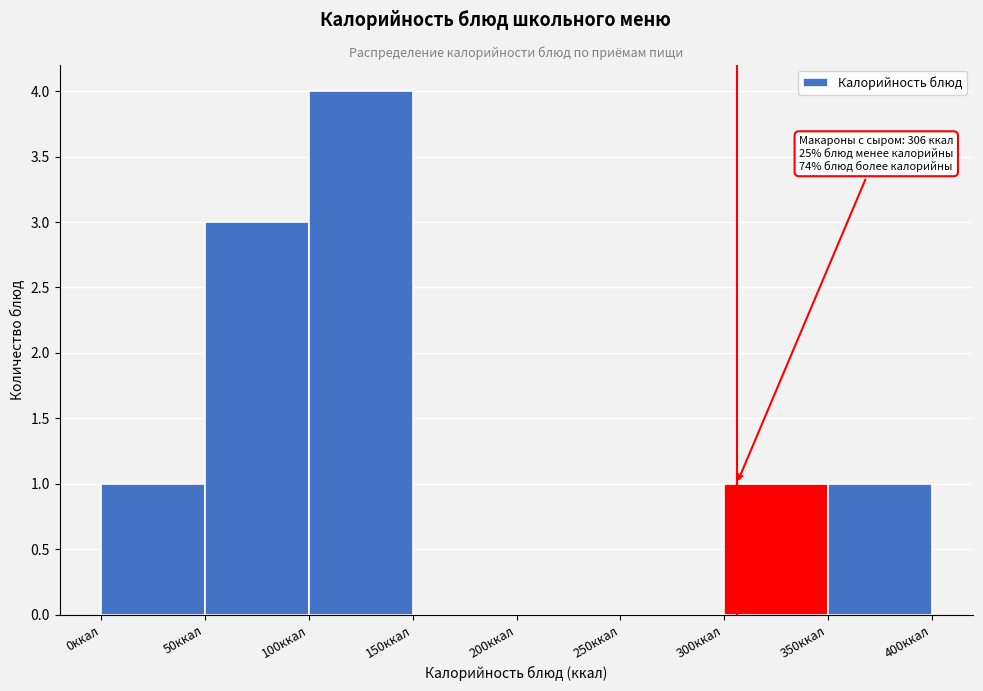

Which range on the x-axis has the tallest bar?

100 to 150